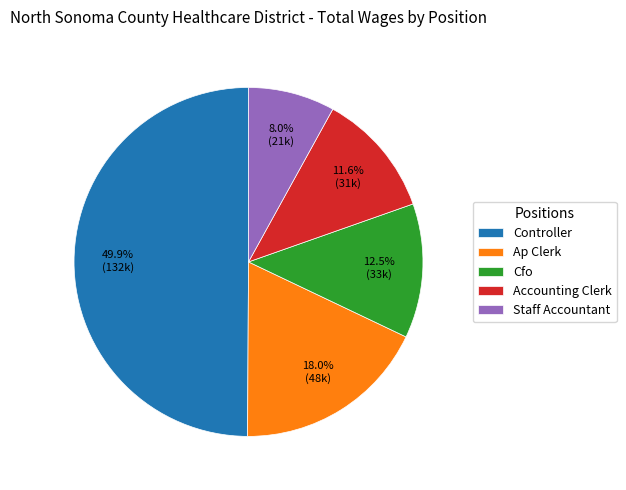

What is the smallest slice in the pie chart?

Staff Accountant